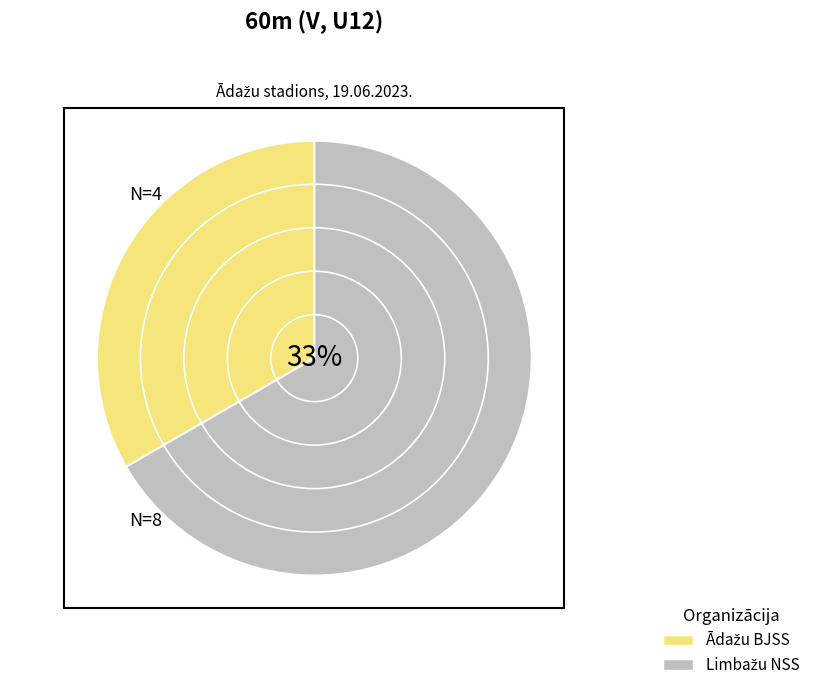

Count the number of slices in the pie.

2